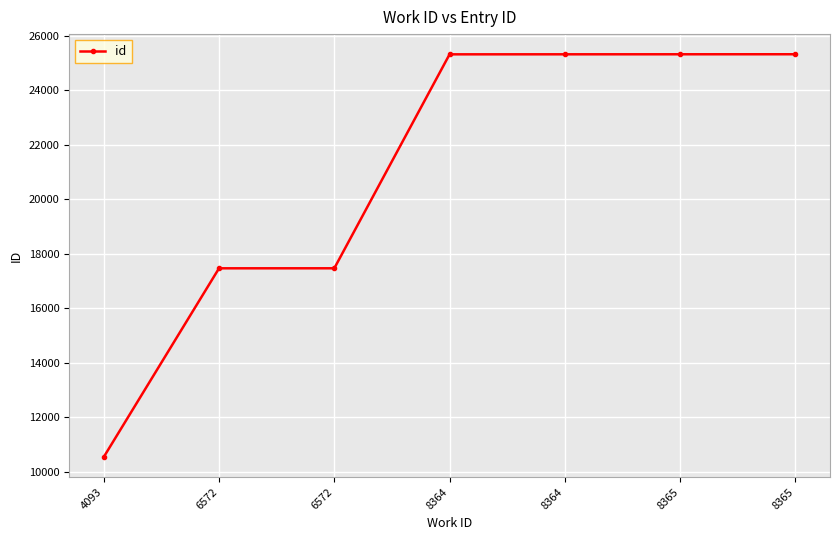

The chart shows a value of 25324 at 8365. True or false?

True